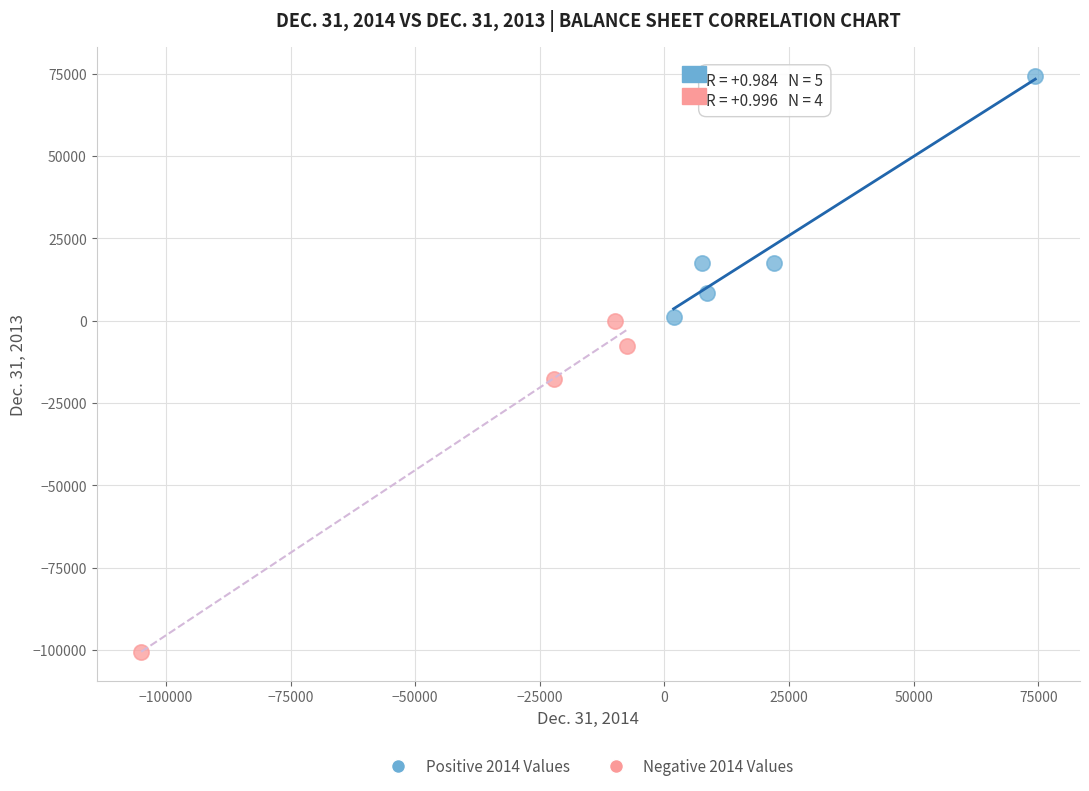

Which series reaches the minimum Y coordinate?

Negative 2014 Values